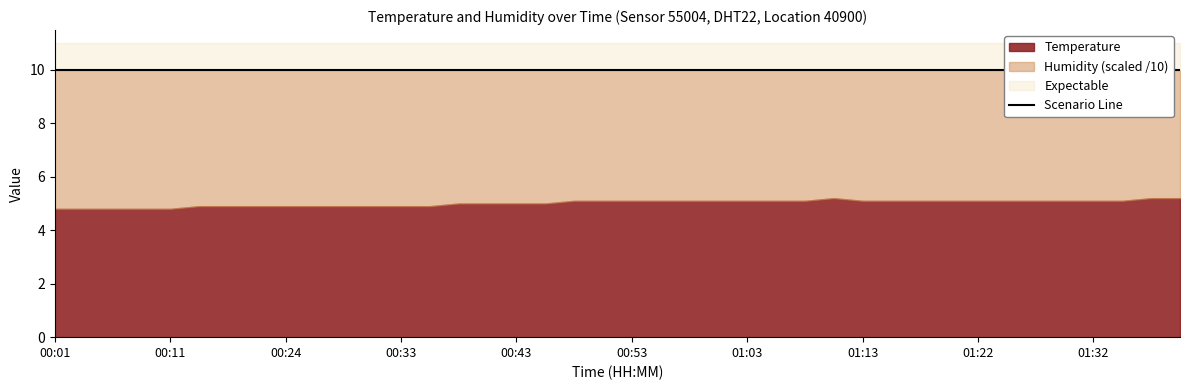

Does the chart have visible grid lines?

No